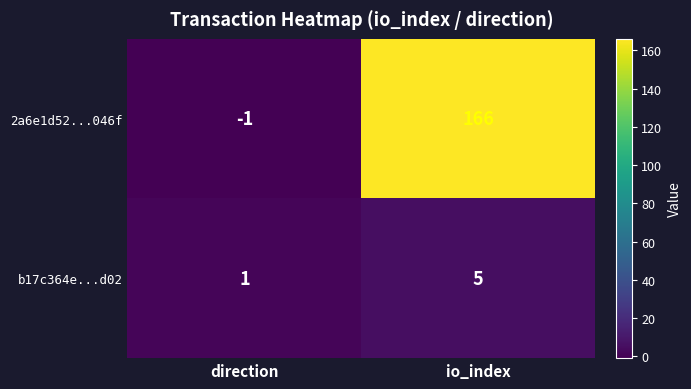

The 2a6e1d52...046f series shows 281 at io_index. True or false?

False